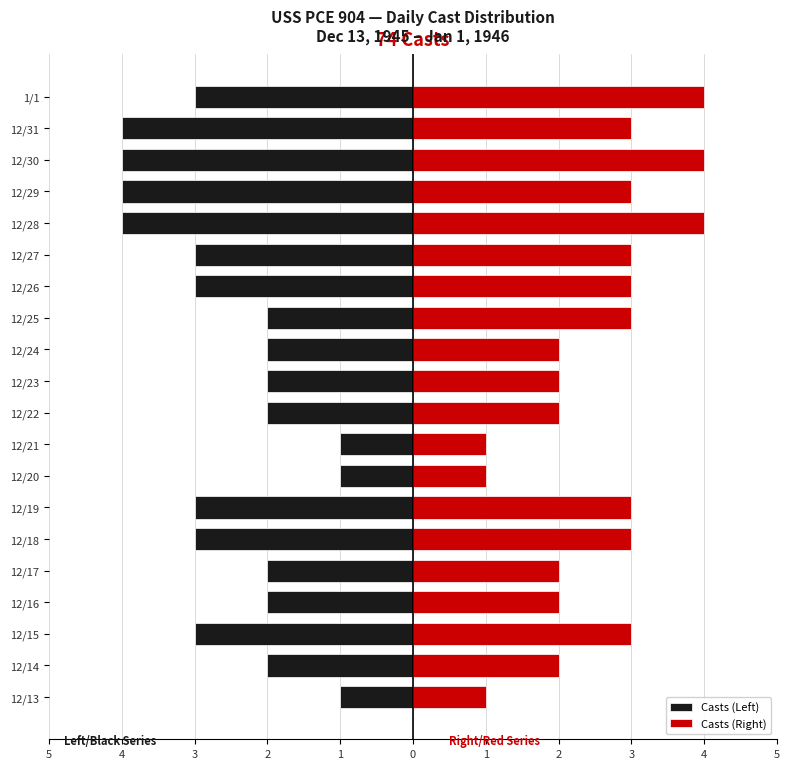

What is the sum of all Casts (Right) values?

51